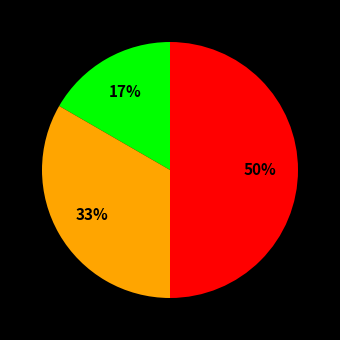

To the nearest percent, what is the average slice percentage?

33%